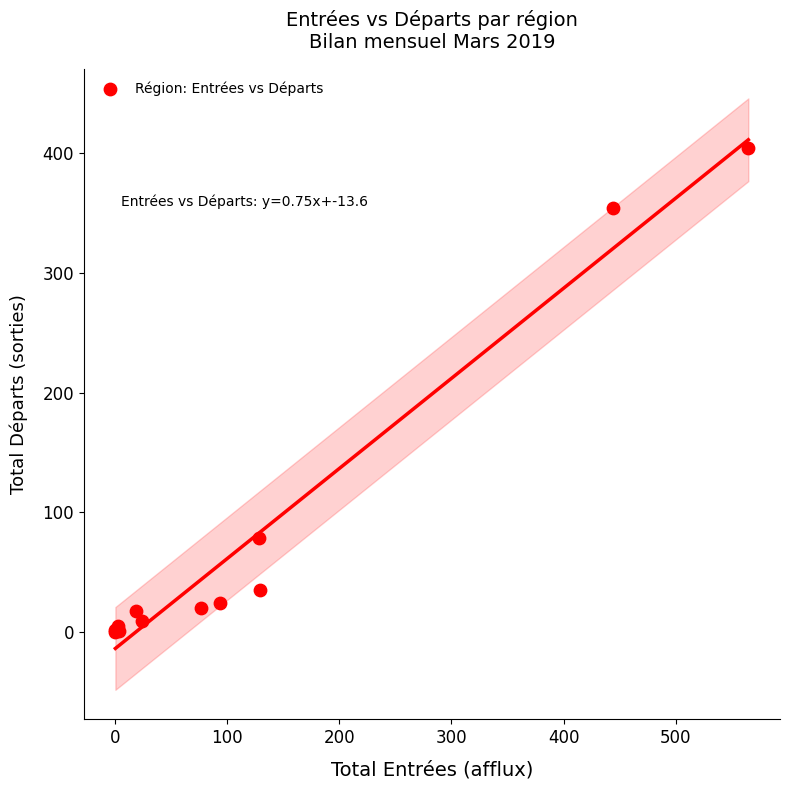

What Y value in the scatter plot is closest to 202?

79